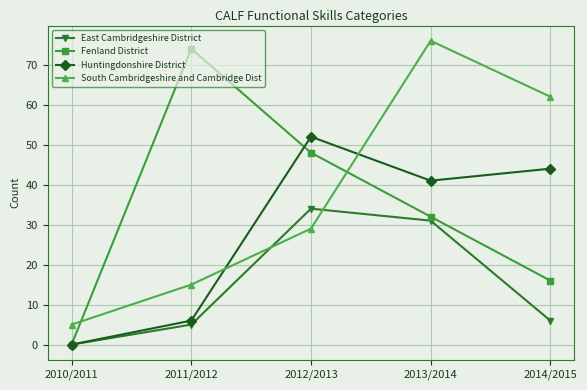

Which series has the largest range (max minus min)?

Fenland District